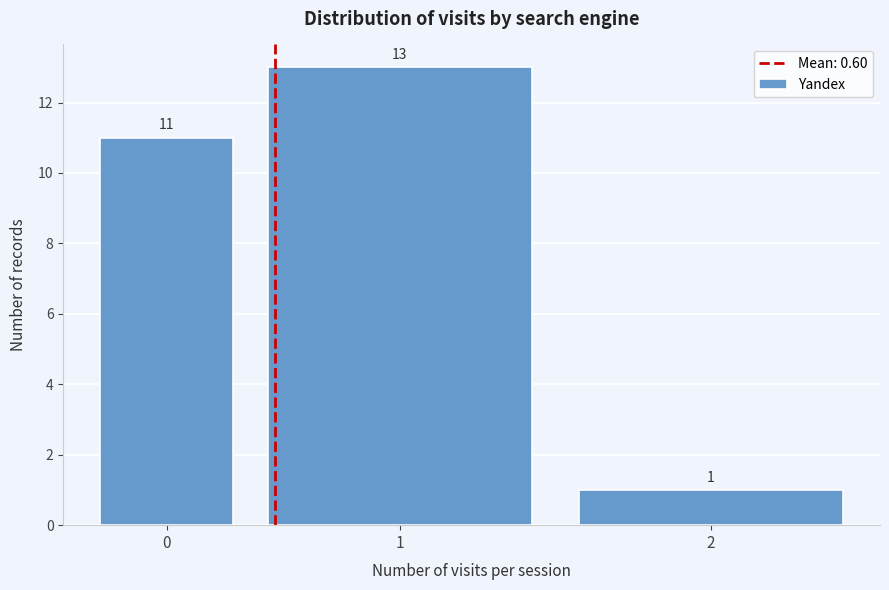

Reading left to right, extract all data points from this chart.

11	13	1